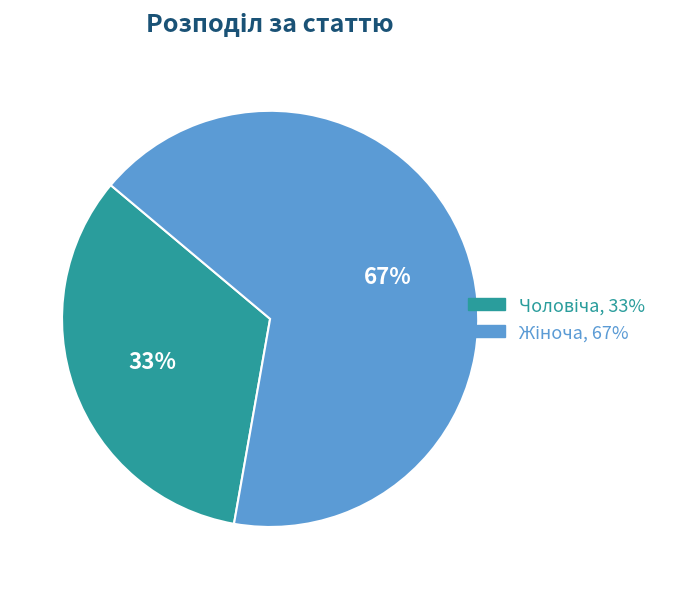

To the nearest percent, what is the average slice percentage?

50%